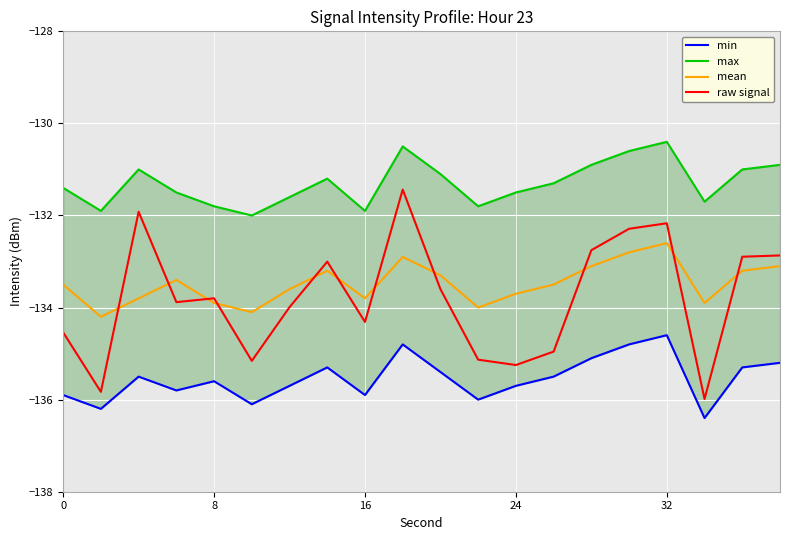

Is it true that mean equals -193.9 at 32?

False